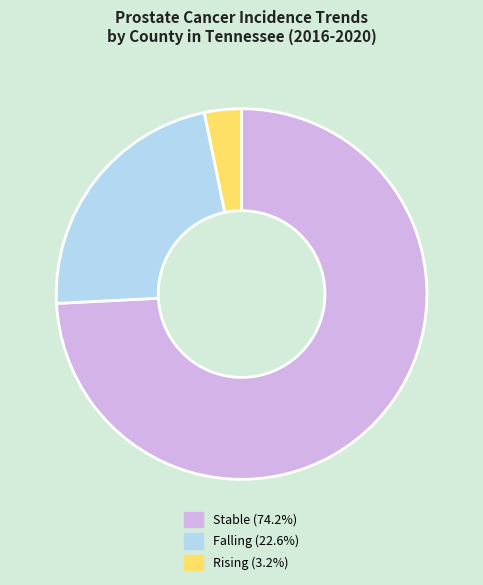

Is there any slice that represents more than half of the pie?

Yes